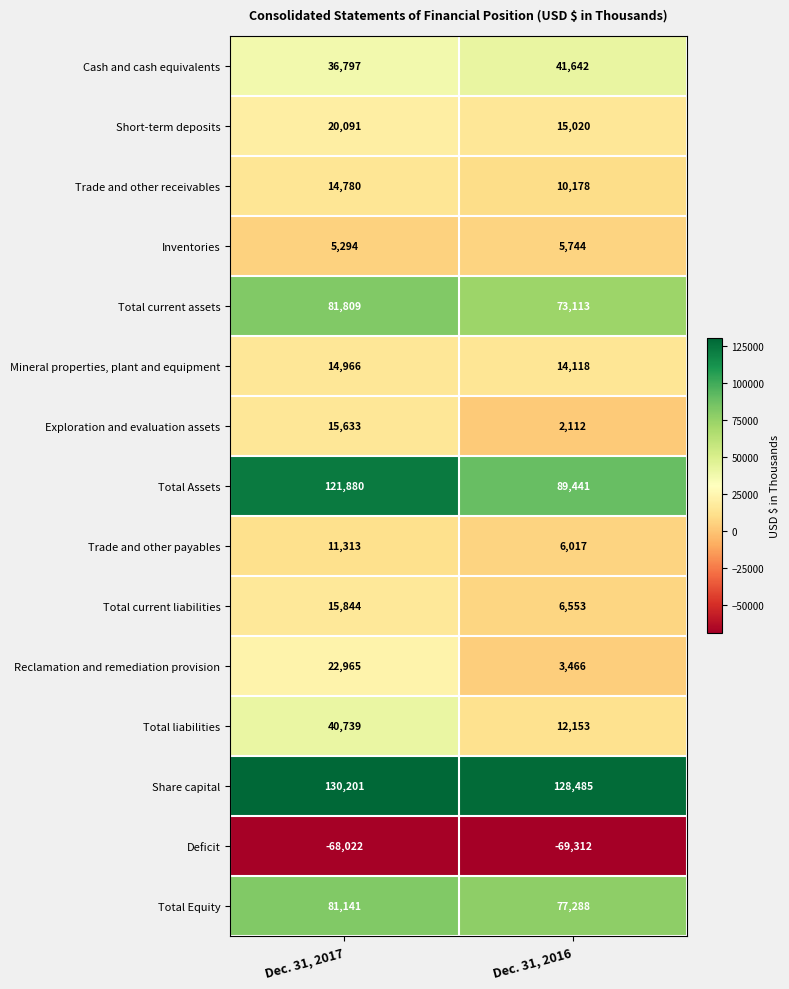

How many distinct data groups are displayed?

15